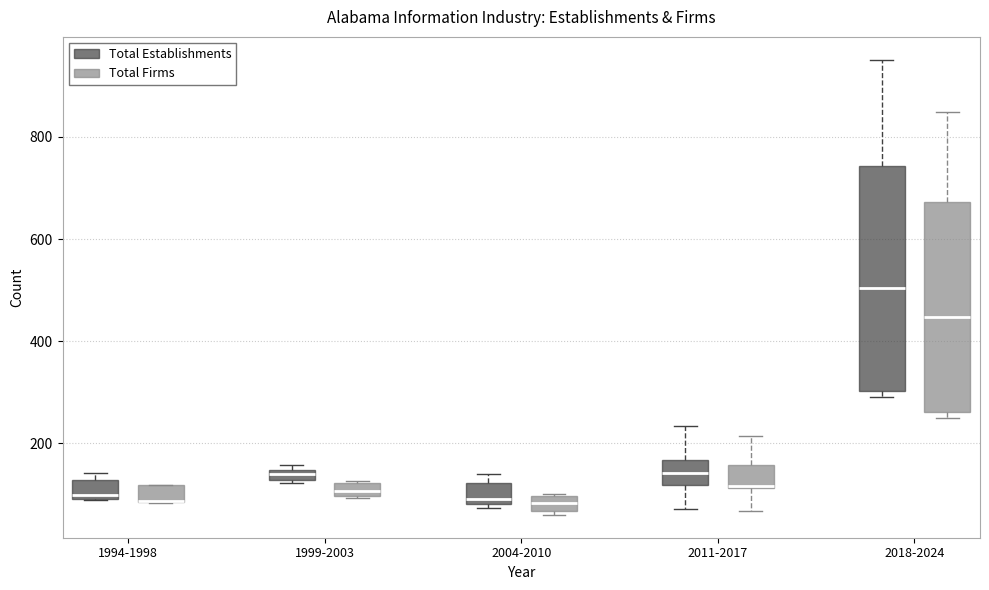

Where does the median line of the box for 2018-2024 (Total Establishments) sit on the y-axis? The values are not printed on the chart, so give them approximately, as read against the axis.

500